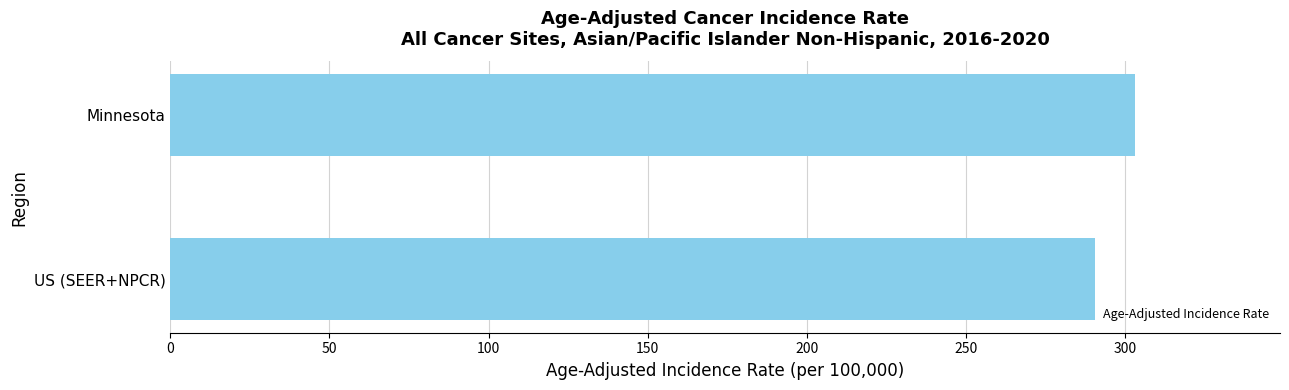

True or false: the data shows 303.1 at Minnesota.

True